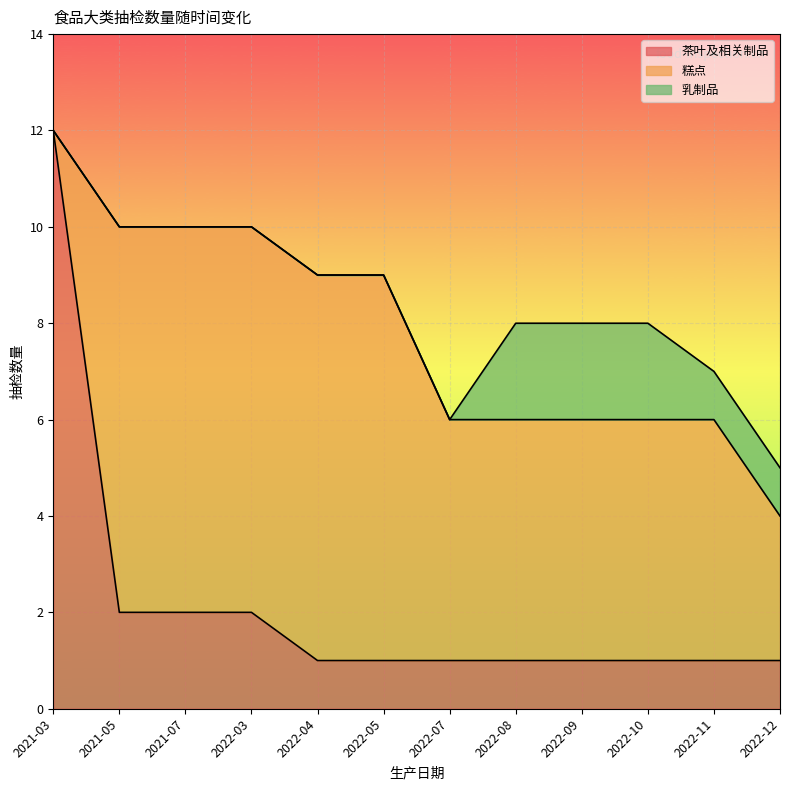

What is the difference between the second highest and second lowest values in the 茶叶及相关制品 series?

1